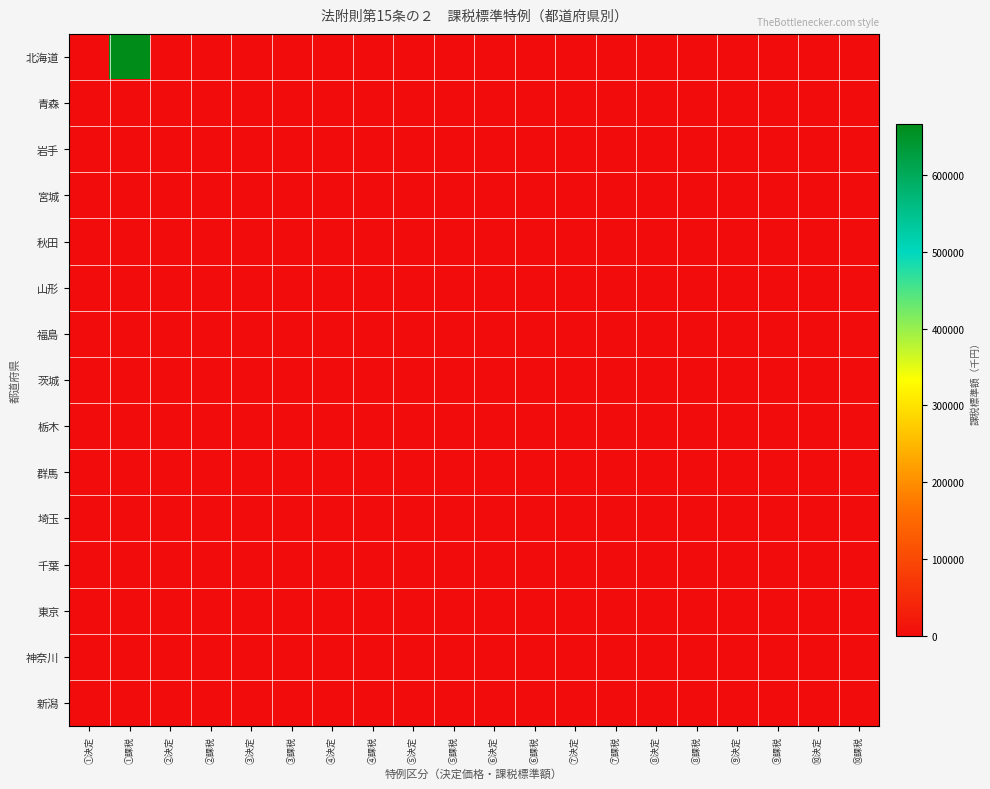

Rank the series by their maximum value, from highest to lowest.

北海道, 青森, 岩手, 宮城, 秋田, 山形, 福島, 茨城, 栃木, 群馬, 埼玉, 千葉, 東京, 神奈川, 新潟